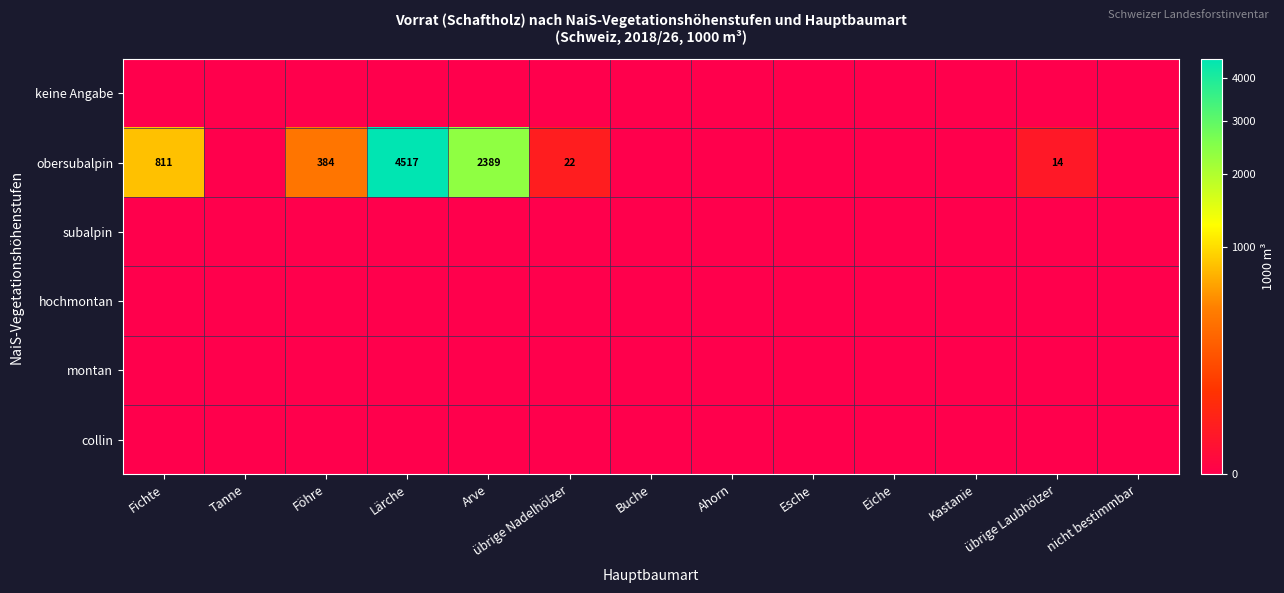

The value of obersubalpin at Föhre is 384. True or false?

True